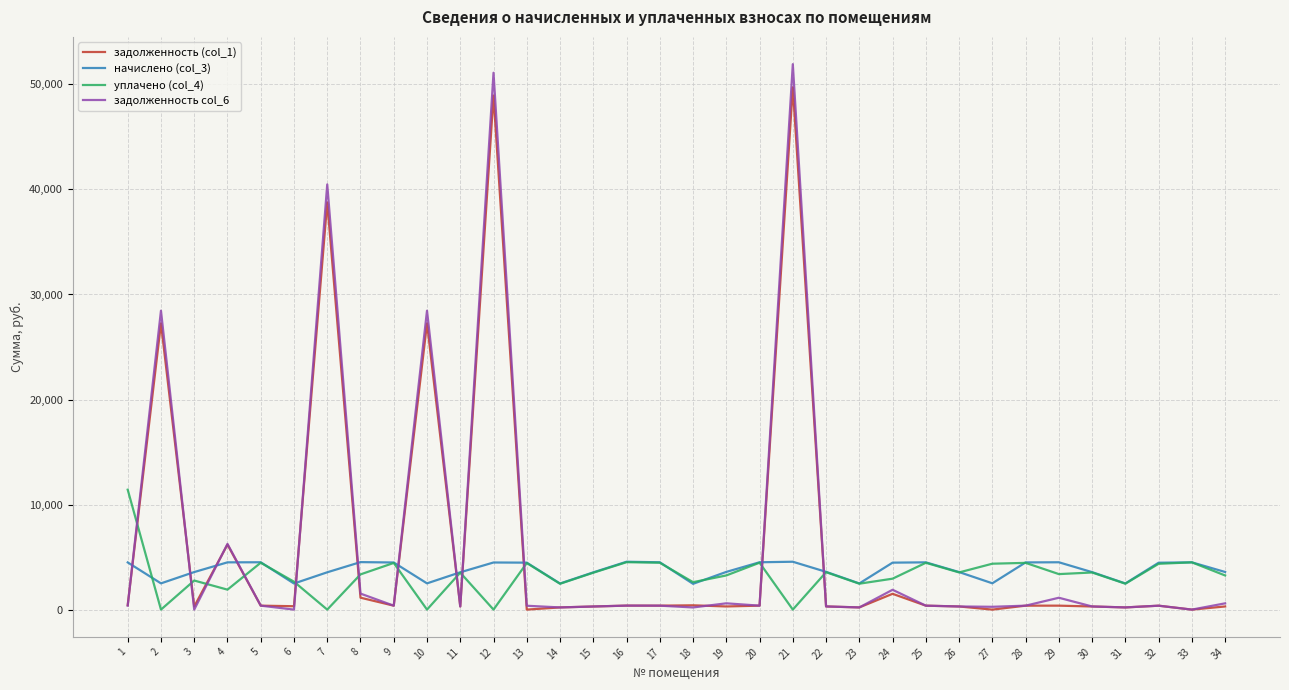

Where does the задолженность (col_1) series first go above 374?

1